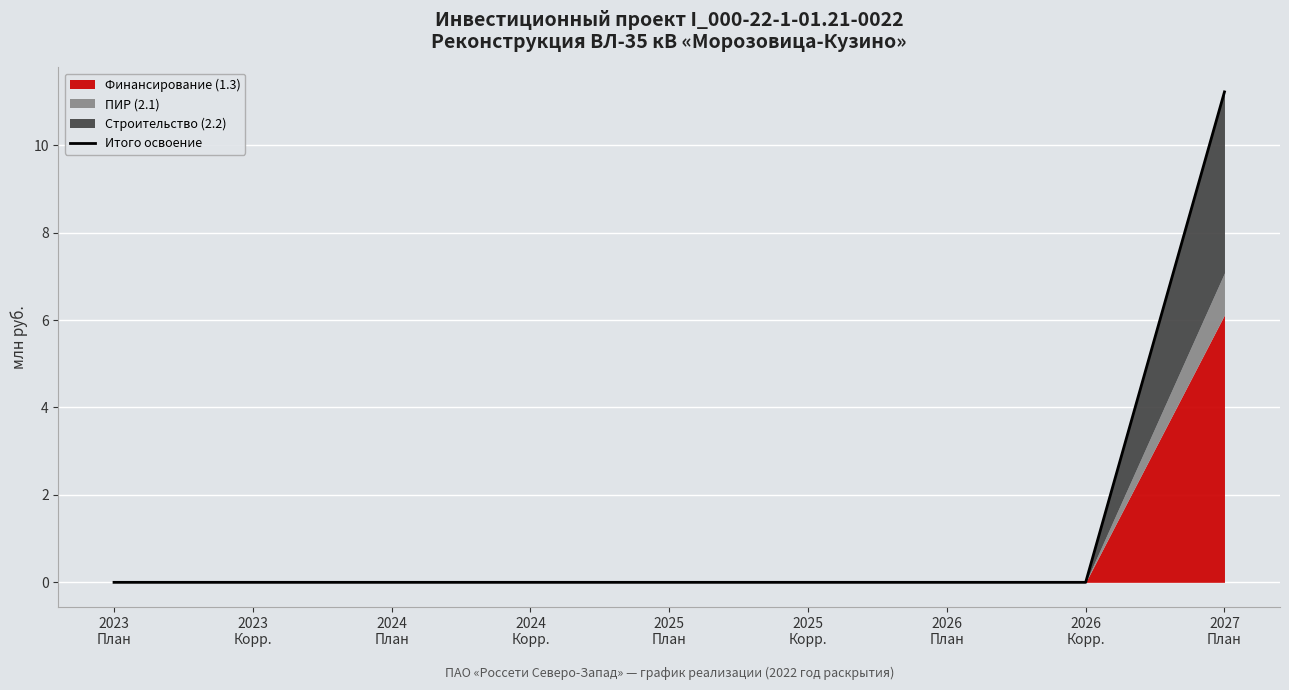

Count the number of values greater than 0.

5